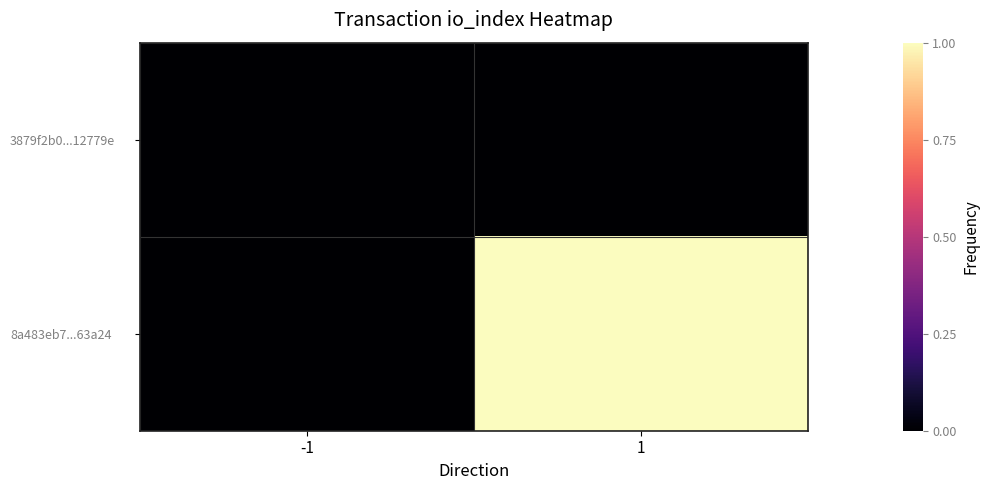

Reading left to right, what are all the values shown in this chart?

3879f2b0...12779e: -1=0	1=0
8a483eb7...63a24: -1=0	1=1